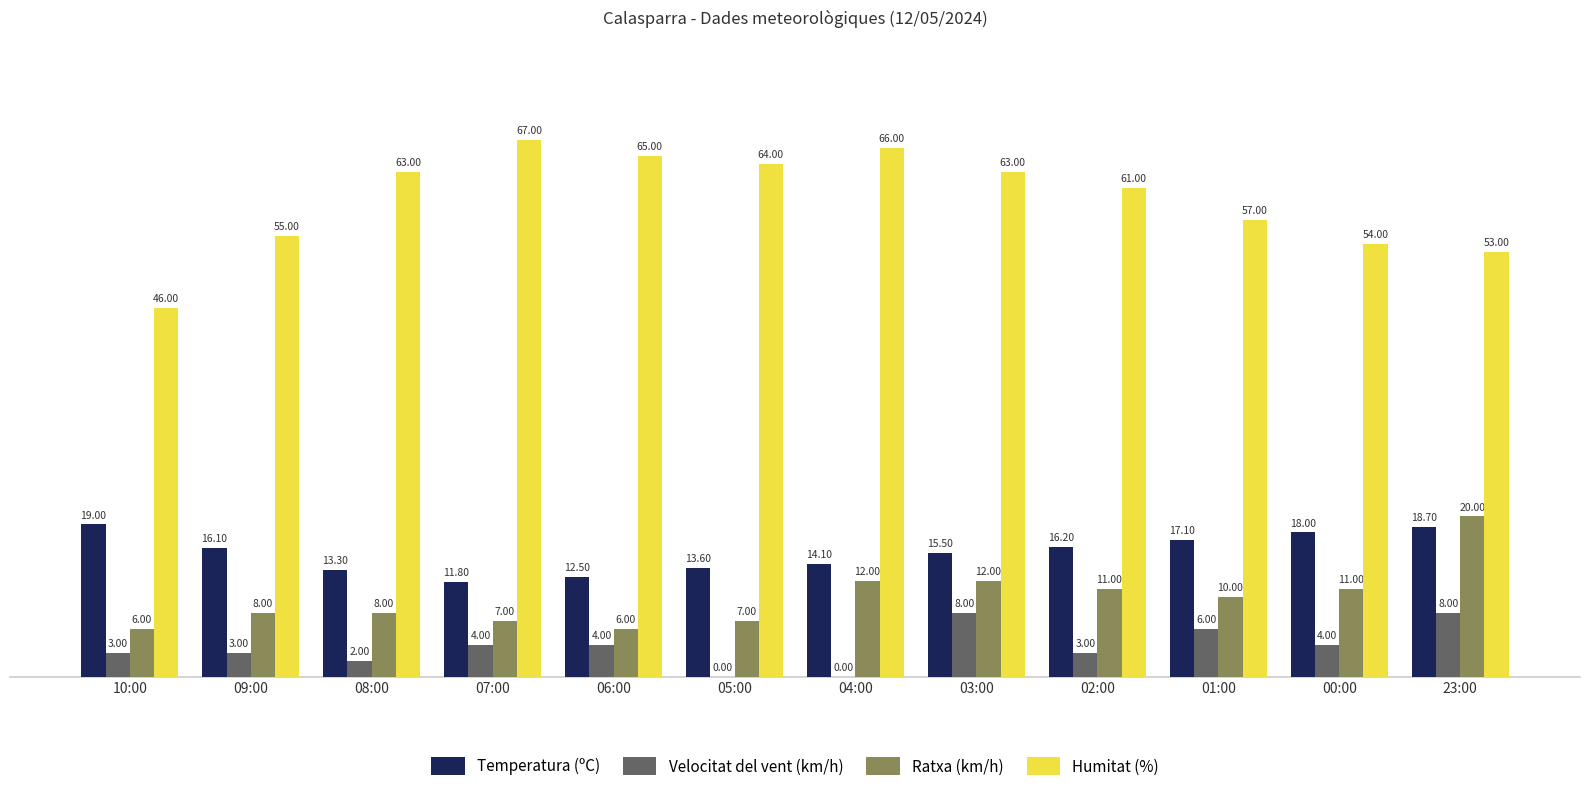

Is the value of Humitat (%) at 10:00 greater than the value of Velocitat del vent (km/h) at 05:00?

Yes